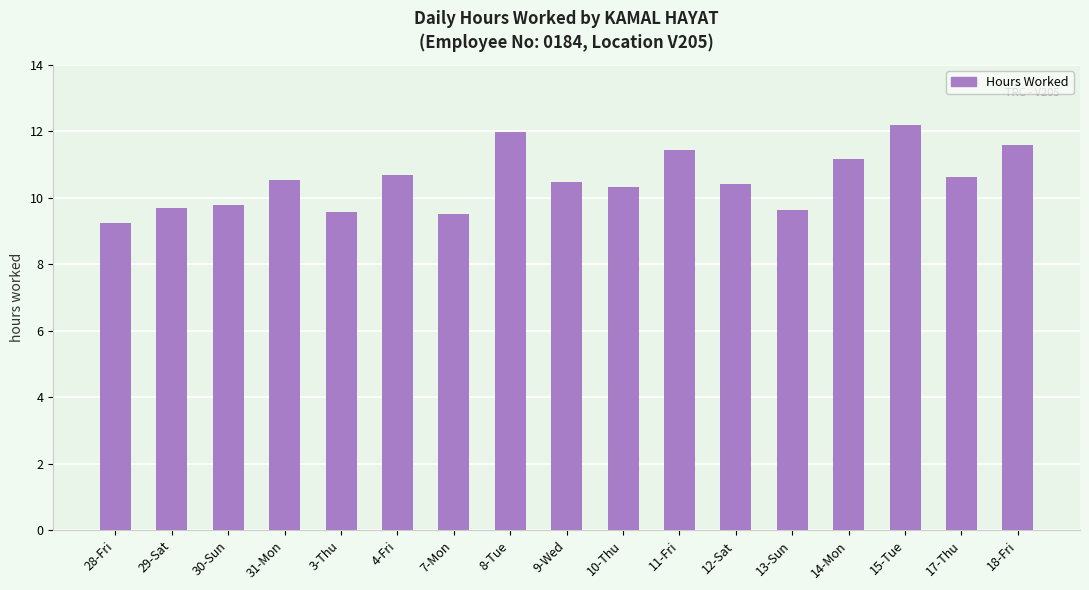

Which category has the lowest value across all series?

28-Fri